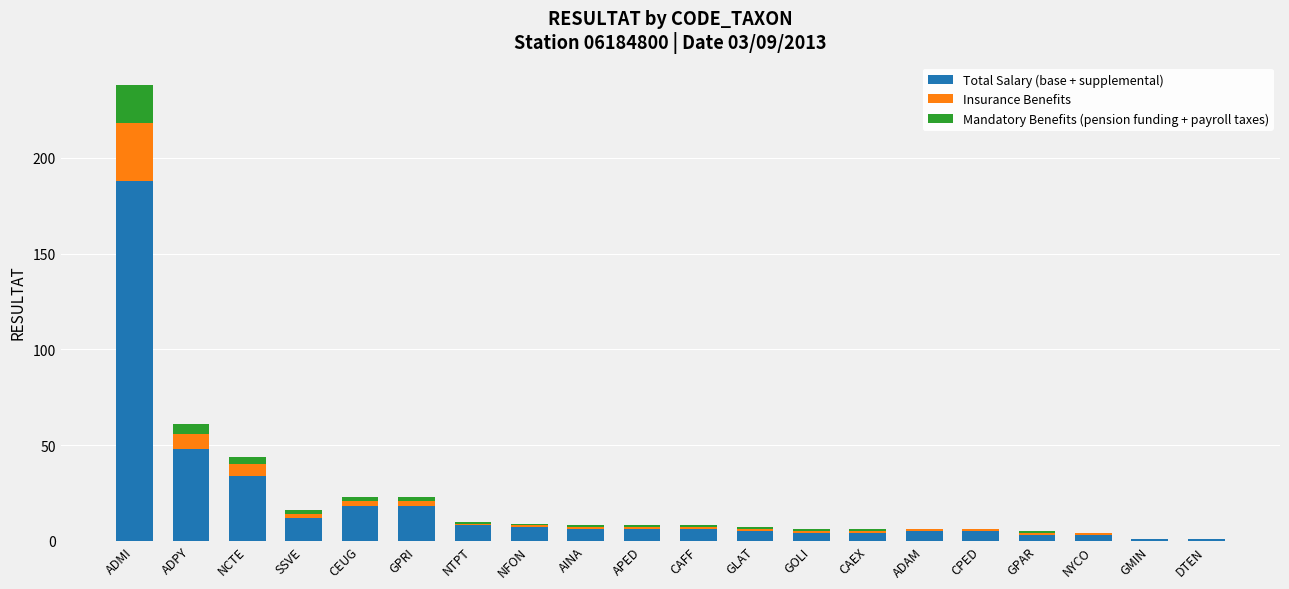

Which category has the highest value in the Total Salary (base + supplemental) series?

ADMI